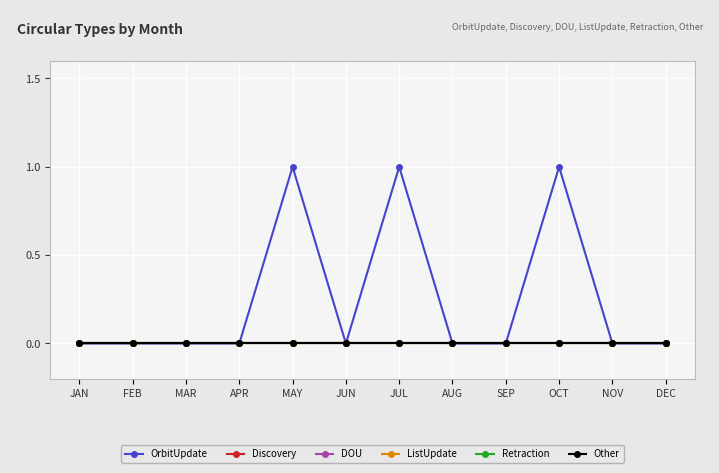

True or false: Other and Retraction intersect in this chart.

False